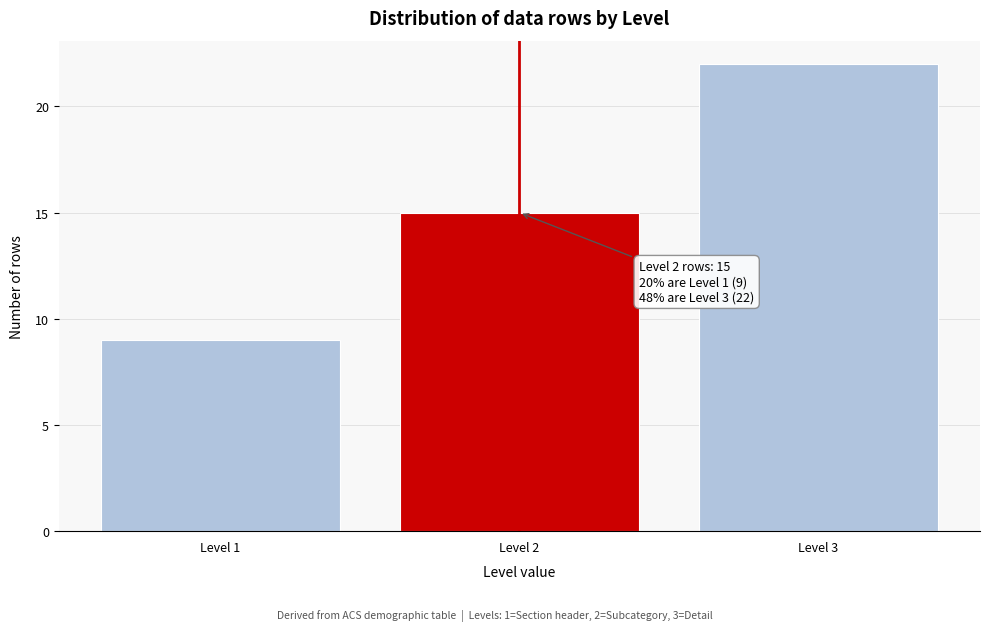

Reading left to right, what are all the values shown in this chart?

9	15	22